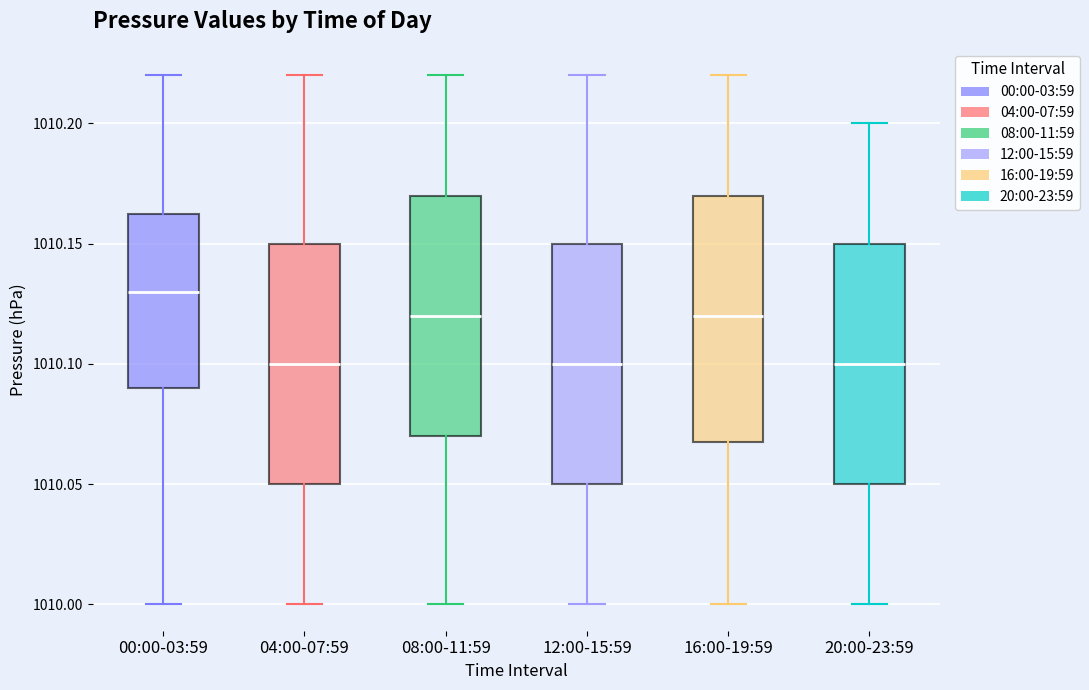

Reading left to right, transcribe this box plot: for each box, give where its median line is, the range the box spans, and where its two whiskers end, as read against the y-axis. The values are not printed on the chart, so give them approximately, as read against the axis.

00:00-03:59: median 1010.130, box 1010.090 to 1010.165, whiskers 1010.000 to 1010.220
04:00-07:59: median 1010.100, box 1010.050 to 1010.150, whiskers 1010.000 to 1010.220
08:00-11:59: median 1010.120, box 1010.070 to 1010.170, whiskers 1010.000 to 1010.220
12:00-15:59: median 1010.100, box 1010.050 to 1010.150, whiskers 1010.000 to 1010.220
16:00-19:59: median 1010.120, box 1010.070 to 1010.170, whiskers 1010.000 to 1010.220
20:00-23:59: median 1010.100, box 1010.050 to 1010.150, whiskers 1010.000 to 1010.200